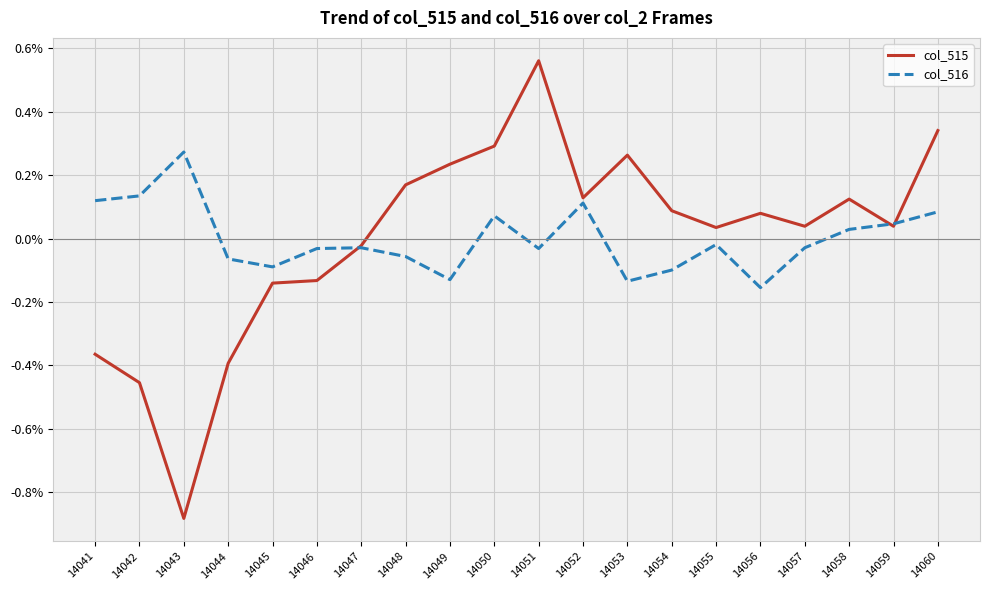

True or false: col_515 has a value of 0.1 at 14052.

True